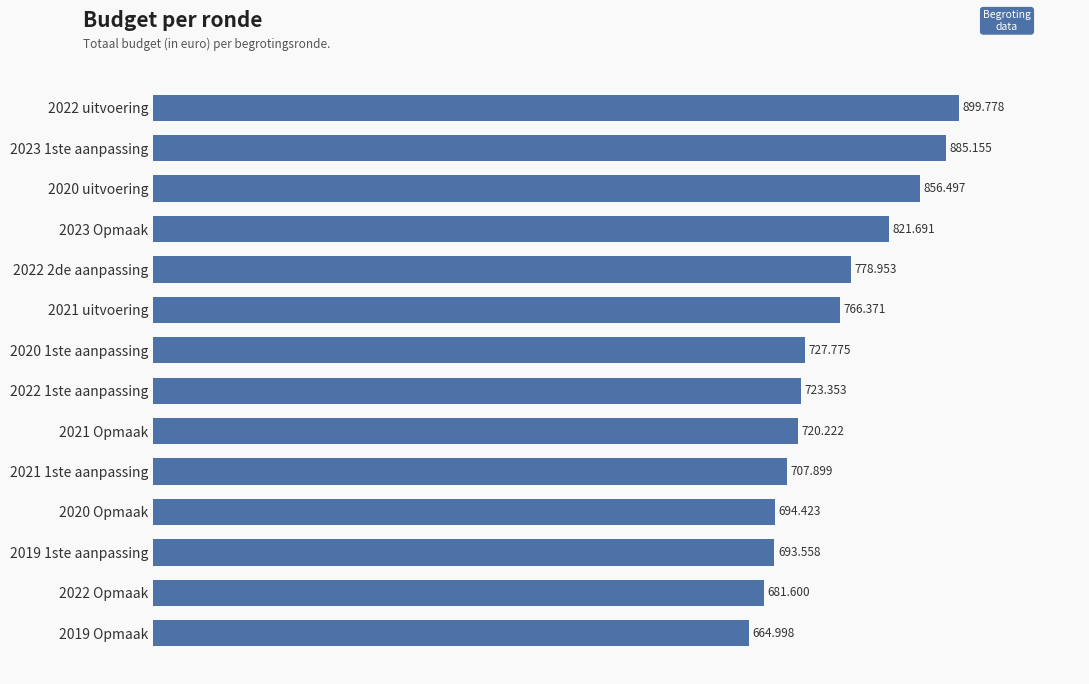

Are the bars horizontal?

Yes